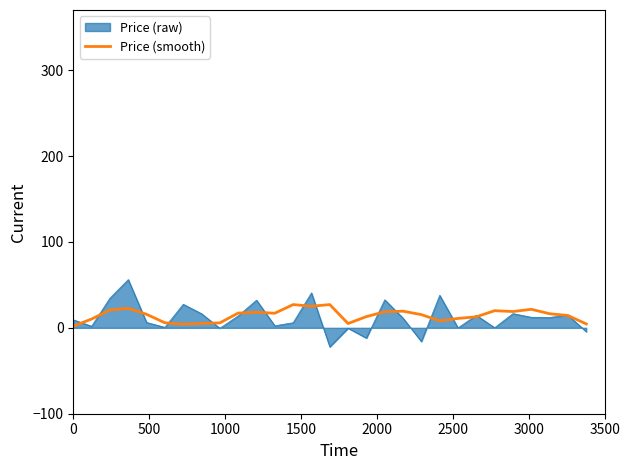

What is the smallest value displayed?

-22.2